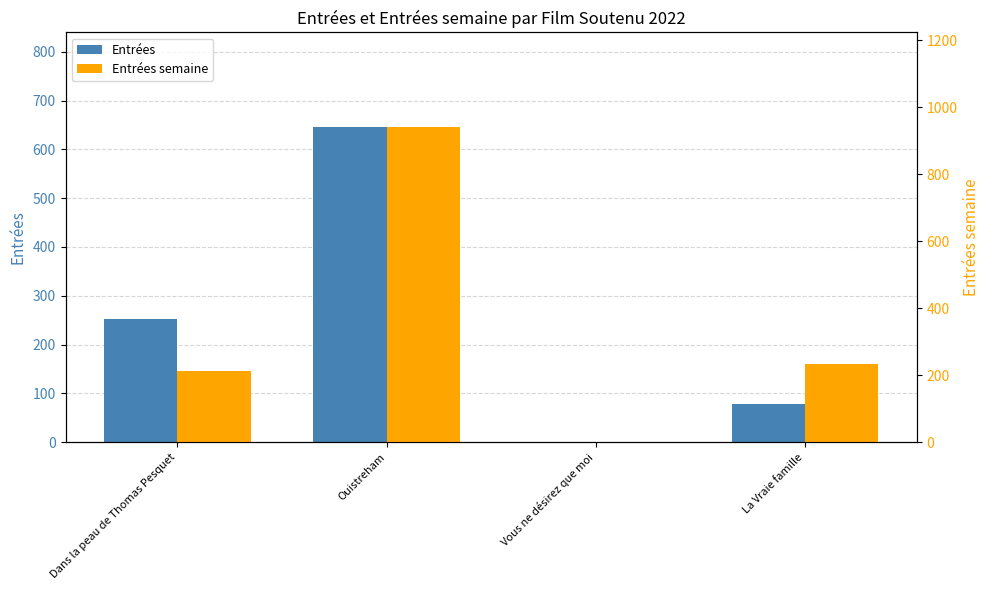

What are all the series names shown in the legend?

Entrées, Entrées semaine